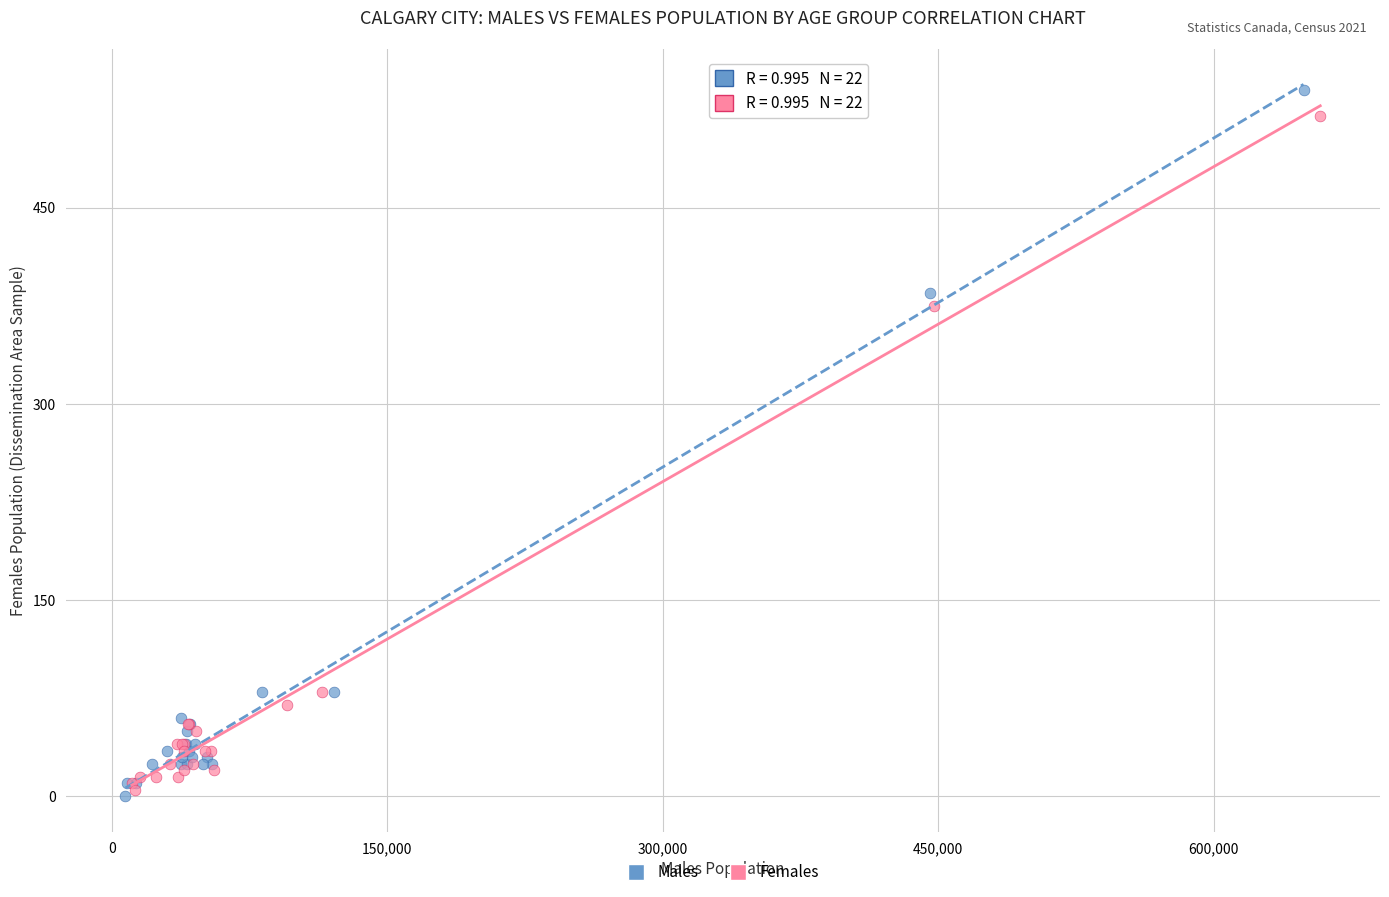

Which series has the widest spread of Y values?

Males